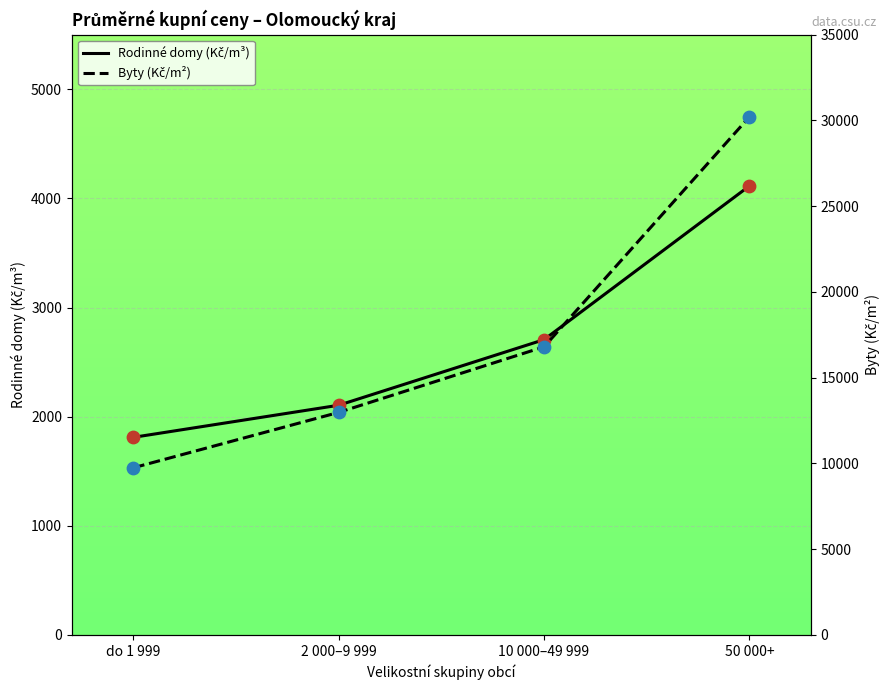

What is the total value across all series at do 1 999?

11561